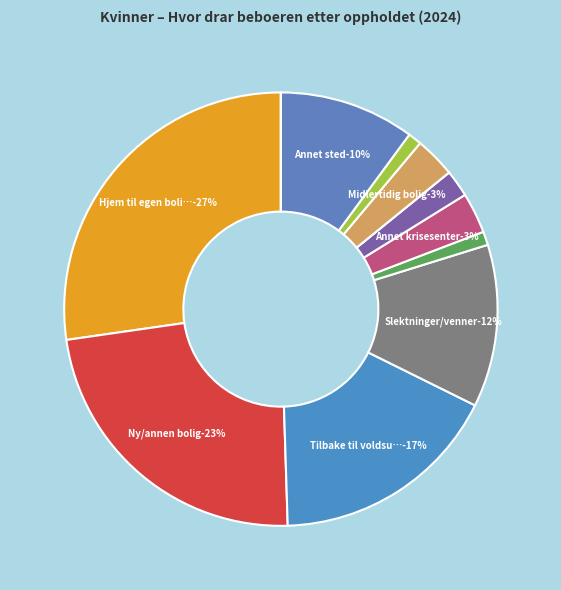

Rank the categories by value from lowest to highest.

Flyktninginstans, Vet ikke, Overgangsbolig, Botilbud i regi av kompetanseteamet, Institusjon, Annet krisesenter, Midlertidig bolig, Annet sted, Slektninger/venner, Tilbake til voldsutøver, Ny/annen bolig, Hjem til egen bolig (uten voldsutøver)